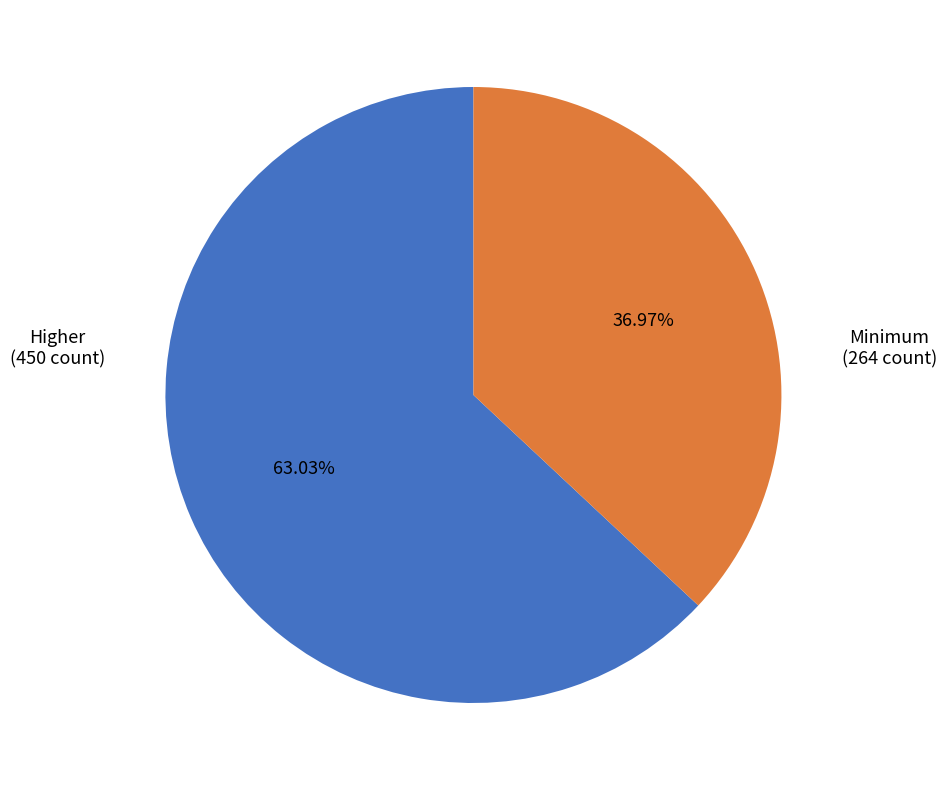

How many slices are in this pie chart?

2